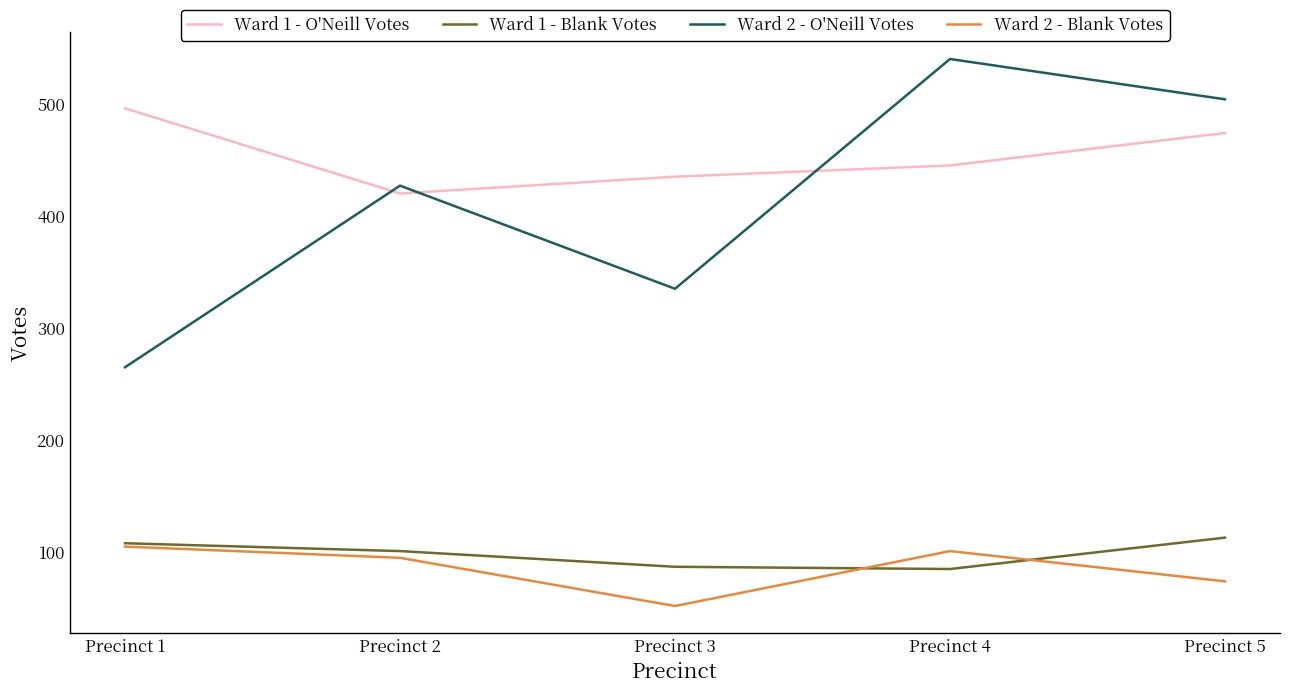

At which category does Ward 2 - O'Neill Votes reach its first local valley?

Precinct 3